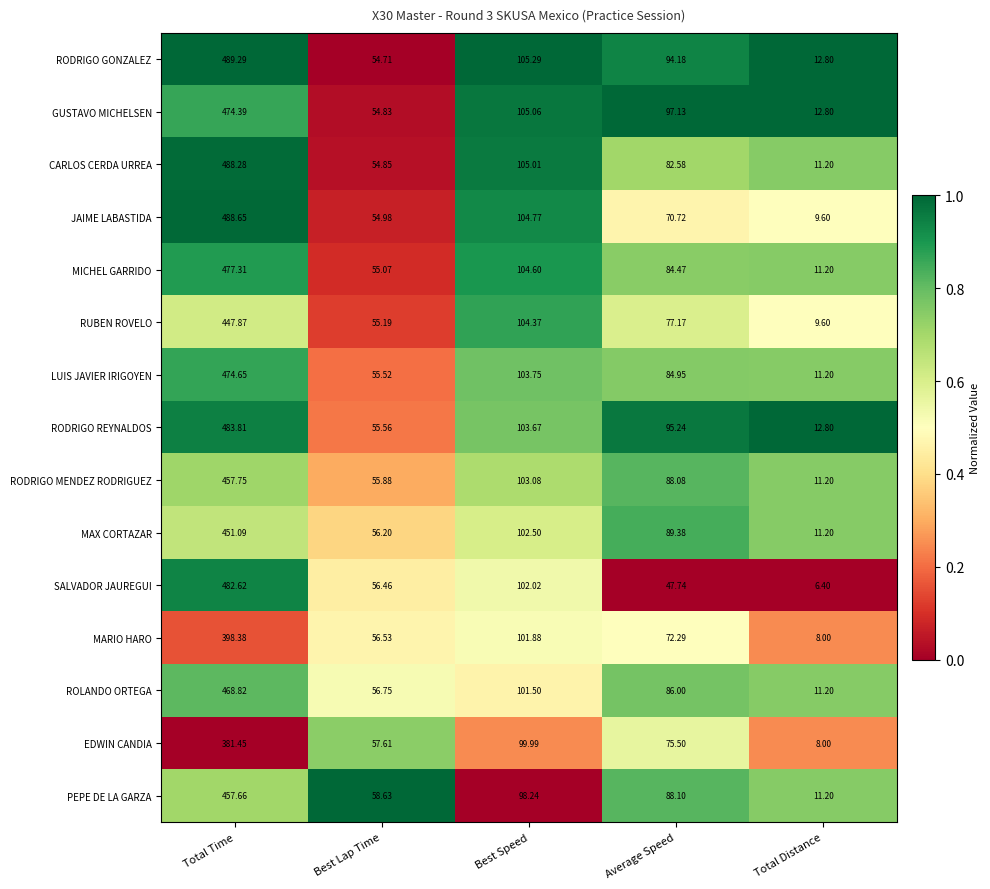

Which category has the lowest value across all series?

Total Distance